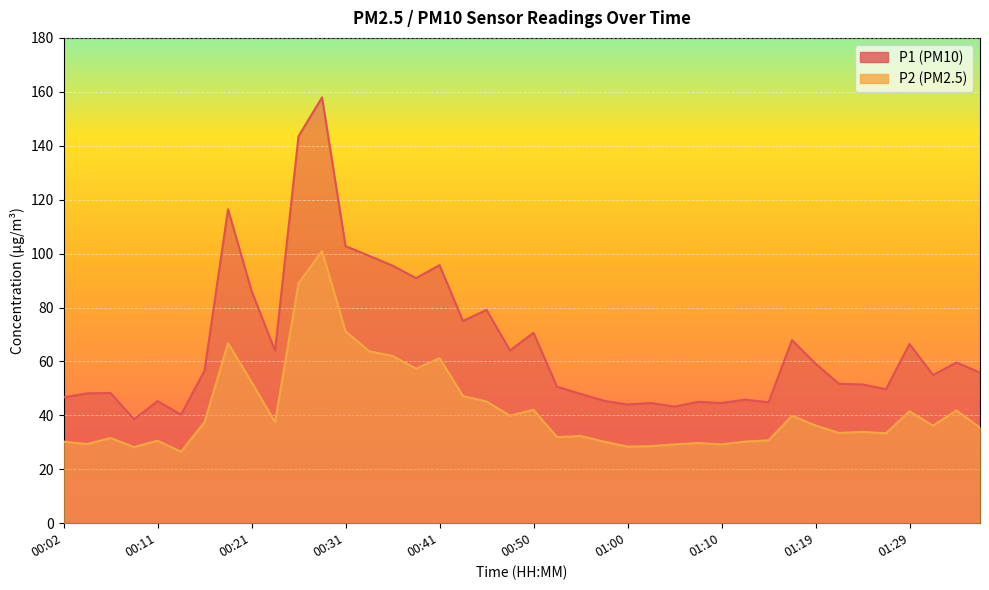

The value of P1 at 00:19 is 116.4. True or false?

True